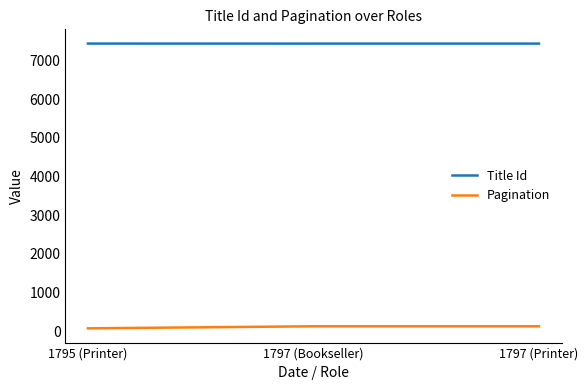

What is the minimum value shown in the chart?

73